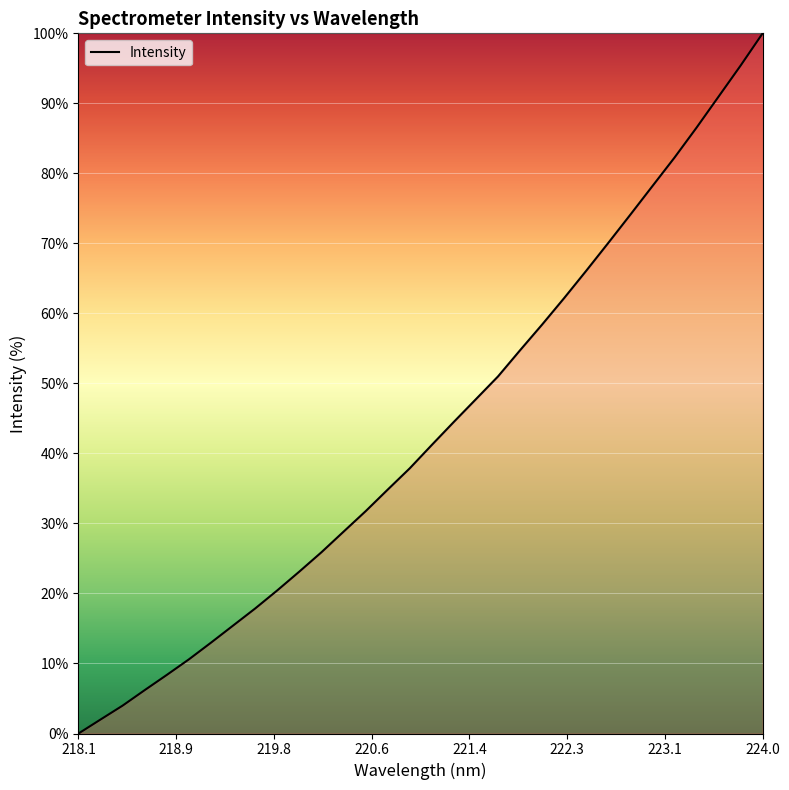

What is the difference between the maximum and minimum values?

100.0